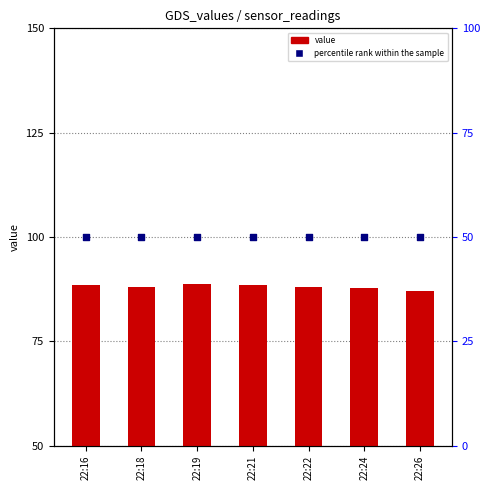

What is the total value across all series at 22:18?

138.1